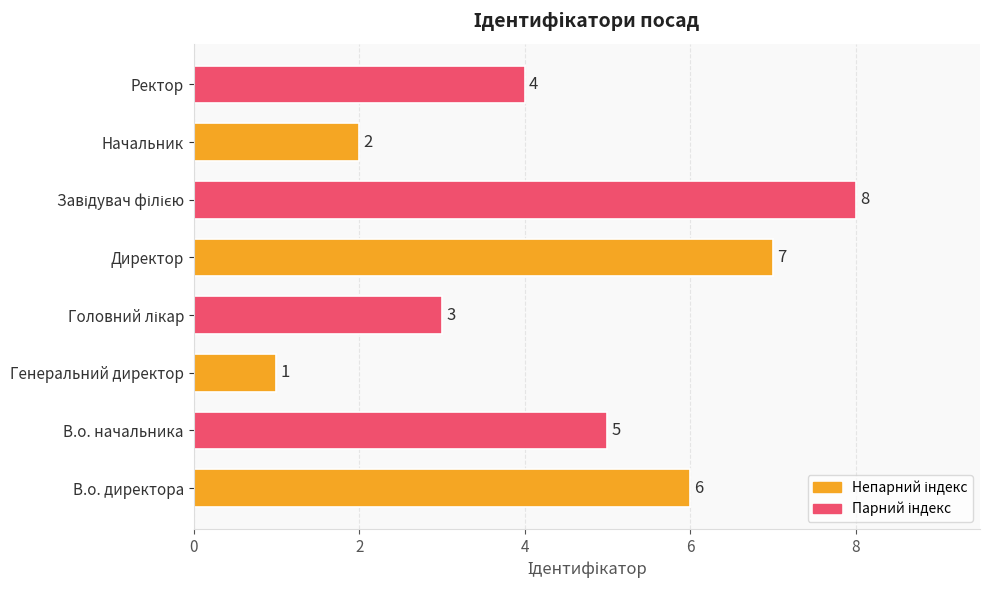

Reading top to bottom, extract all data points from this chart.

4	2	8	7	3	1	5	6